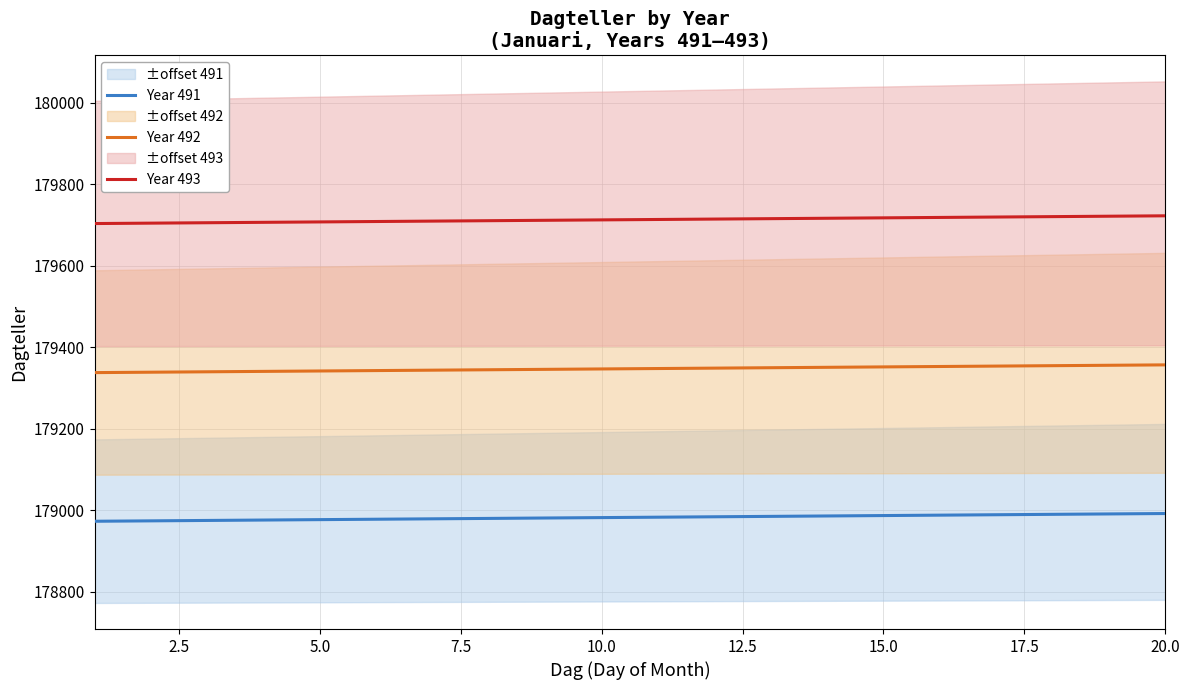

True or false: Year 492 and Year 493 intersect in this chart.

False